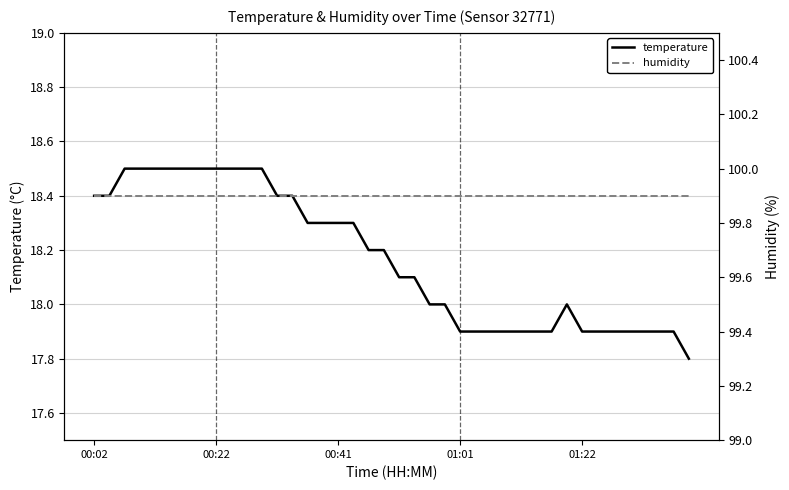

What is the difference between the maximum and minimum values in the temperature series?

0.7